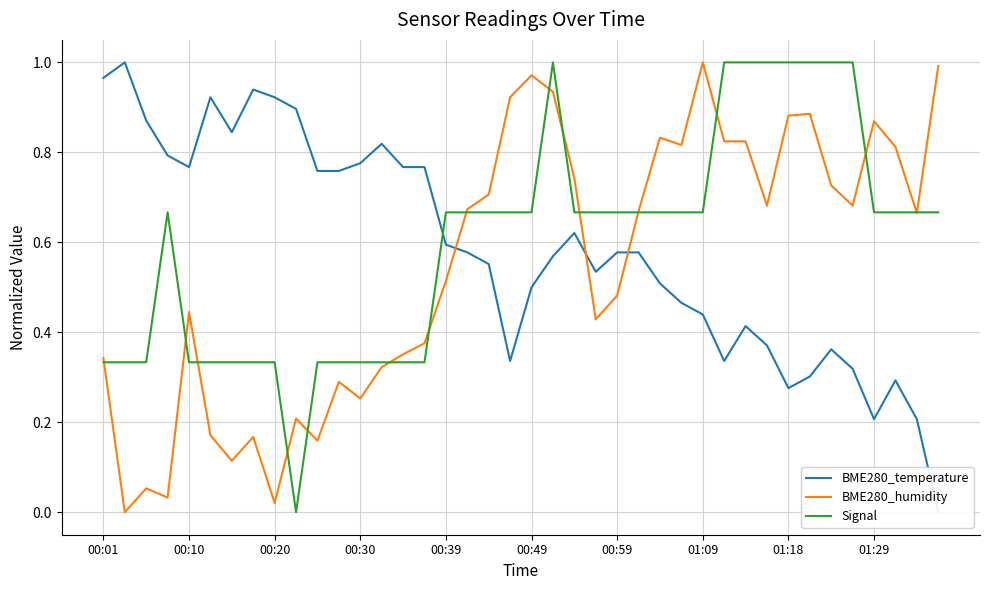

Does the chart display data point markers on the line(s)?

No